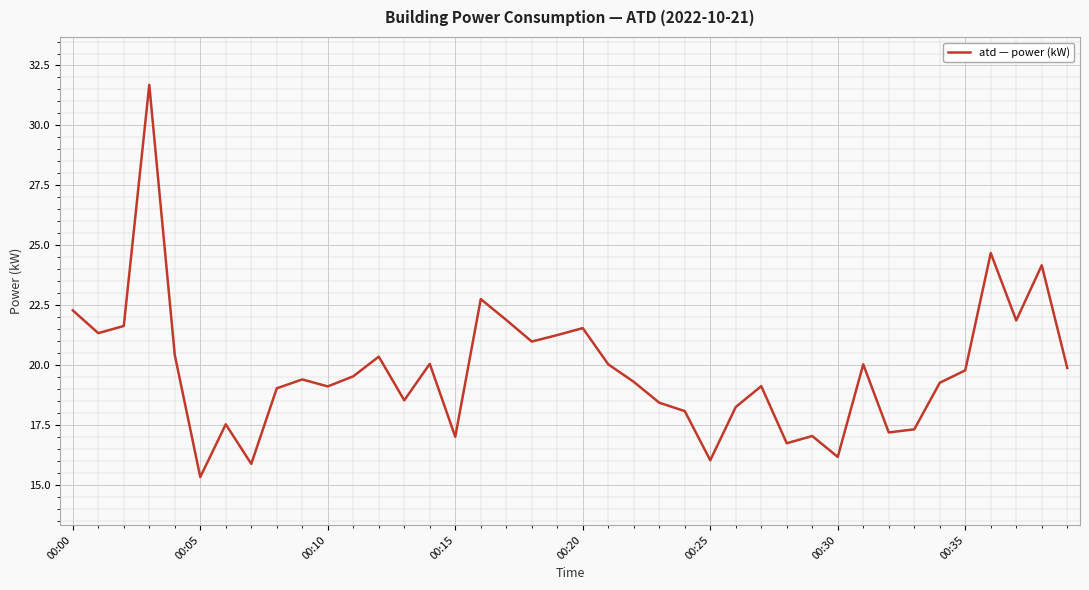

What is the smallest value displayed?

15.3